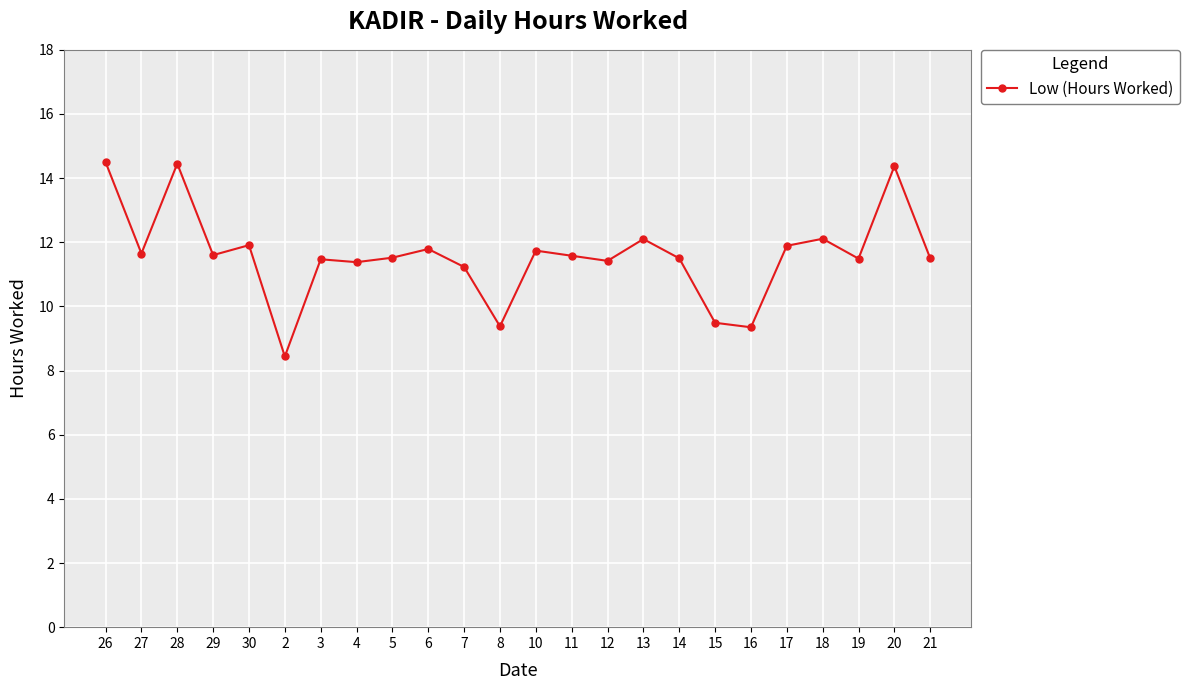

Does the chart have visible grid lines?

Yes